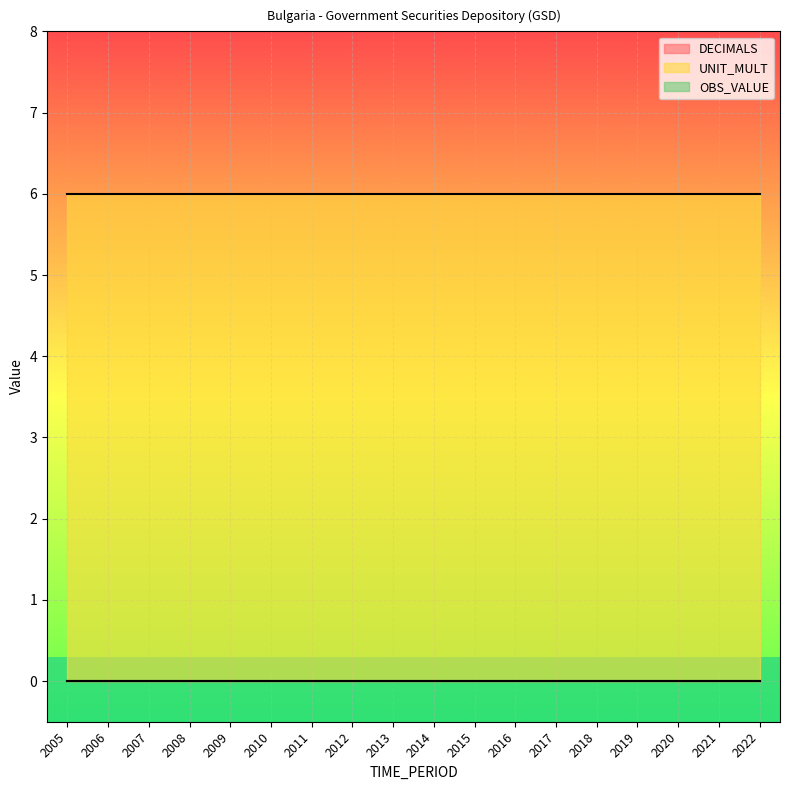

How many lines are shown in the chart?

3